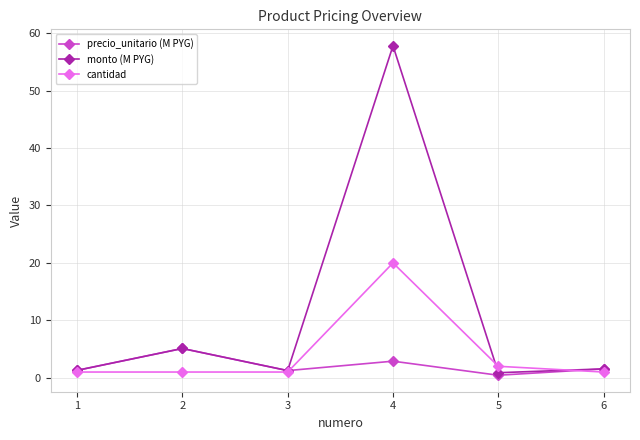

At which category is the sum across all series the highest?

4